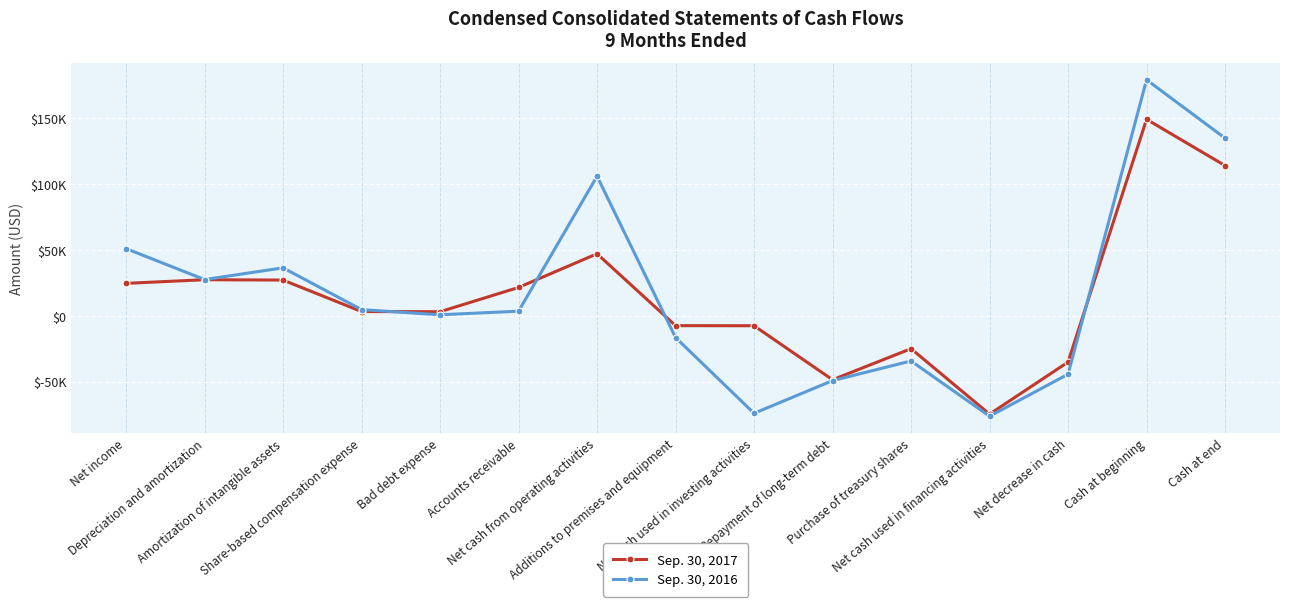

Reading left to right, list all the values displayed in this chart.

Sep. 30, 2017: 24648	27411	27143	3237	3101	21543	47129	-7485	-7558	-48600	-24995	-74742	-35171	149294	114123
Sep. 30, 2016: 51050	27521	36432	4692	763	3505	106035	-16525	-74095	-49237	-34321	-76319	-44379	179327	134948